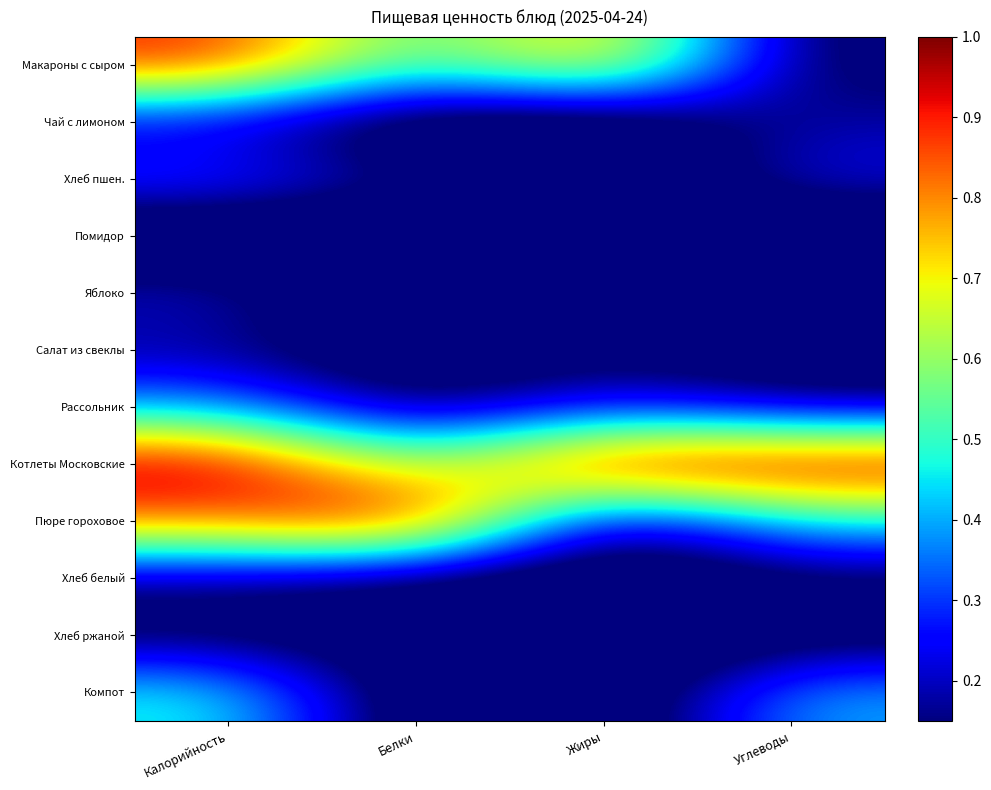

Rank the series by their maximum value, from highest to lowest.

Котлеты Московские, Пюре гороховое, Макароны с сыром, Компот, Рассольник, Хлеб пшен., Яблоко, Чай с лимоном, Салат из свеклы, Хлеб белый, Хлеб ржаной, Помидор